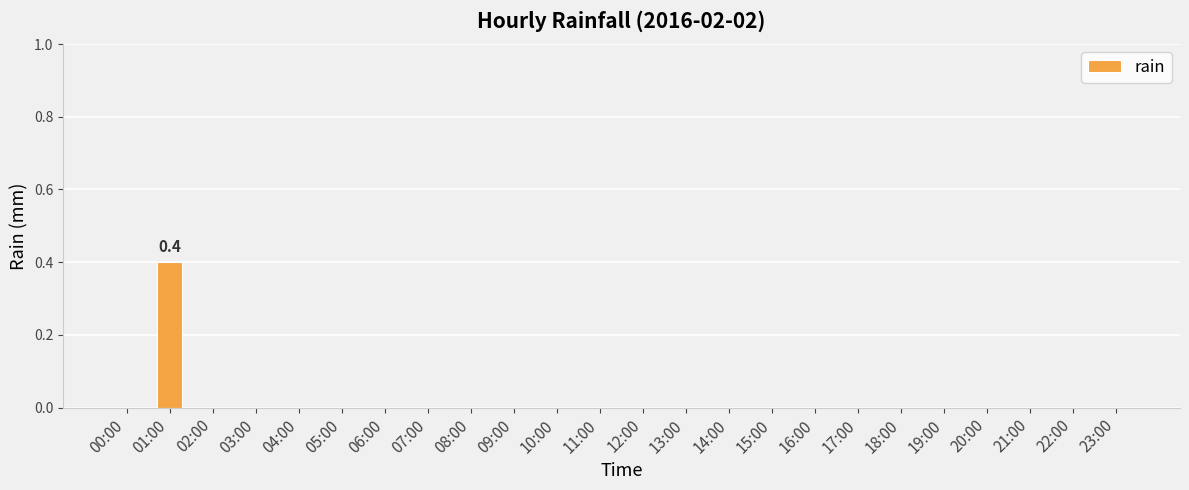

Is it true that the value at 11:00 is -0.2?

False